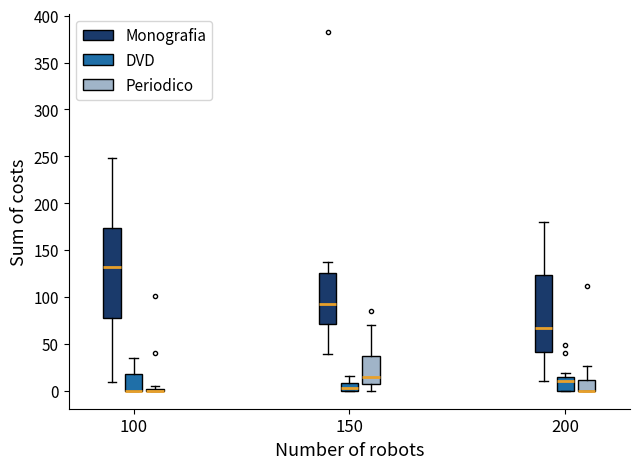

Reading left to right, transcribe this box plot: for each box, give where its median line is, the range the box spans, and where its two whiskers end, as read against the y-axis. The values are not printed on the chart, so give them approximately, as read against the axis.

100 (Monografia): median 135, box 75 to 175, whiskers 10 to 250
100 (DVD): median 0 (drawn on the box's lower edge), box 0 to 20, whiskers 0 to 35
100 (Periodico): box collapsed to a line at 0, whiskers 0 to 5
150 (Monografia): median 95, box 70 to 125, whiskers 40 to 135
150 (DVD): median 5, box 0 to 10, whiskers 0 to 15
150 (Periodico): median 15, box 5 to 35, whiskers 0 to 70
200 (Monografia): median 65, box 40 to 125, whiskers 10 to 180
200 (DVD): median 10, box 0 to 15, whiskers 0 to 20
200 (Periodico): median 0 (drawn on the box's lower edge), box 0 to 10, whiskers 0 to 25